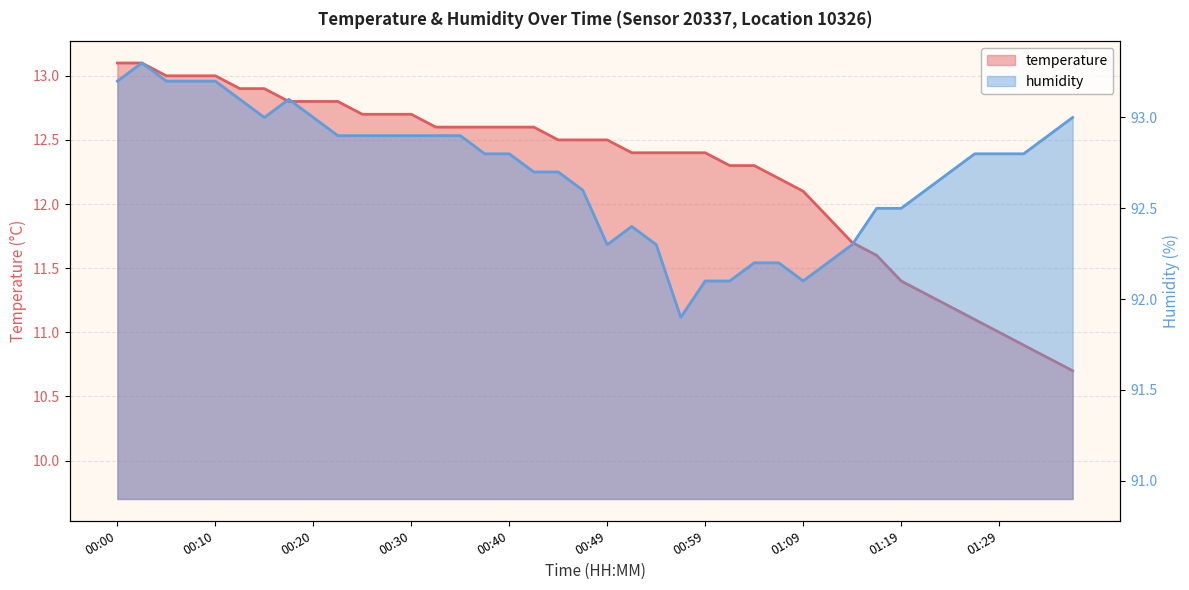

Is it true that humidity equals 25.9 at 00:49?

False